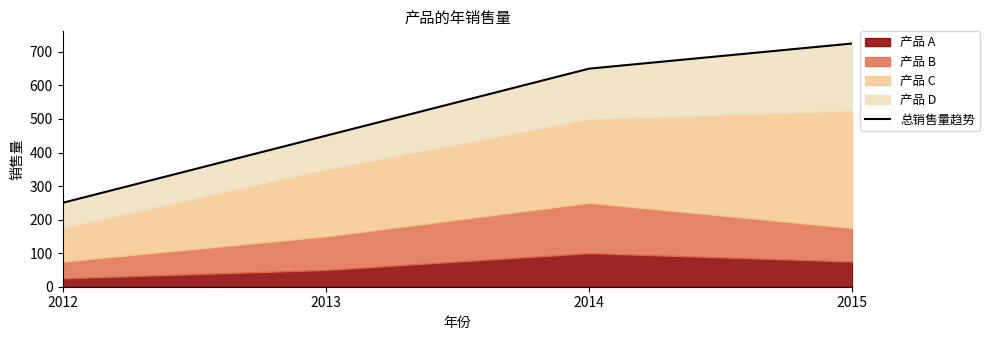

Is it true that the value at 2014 is 650?

True